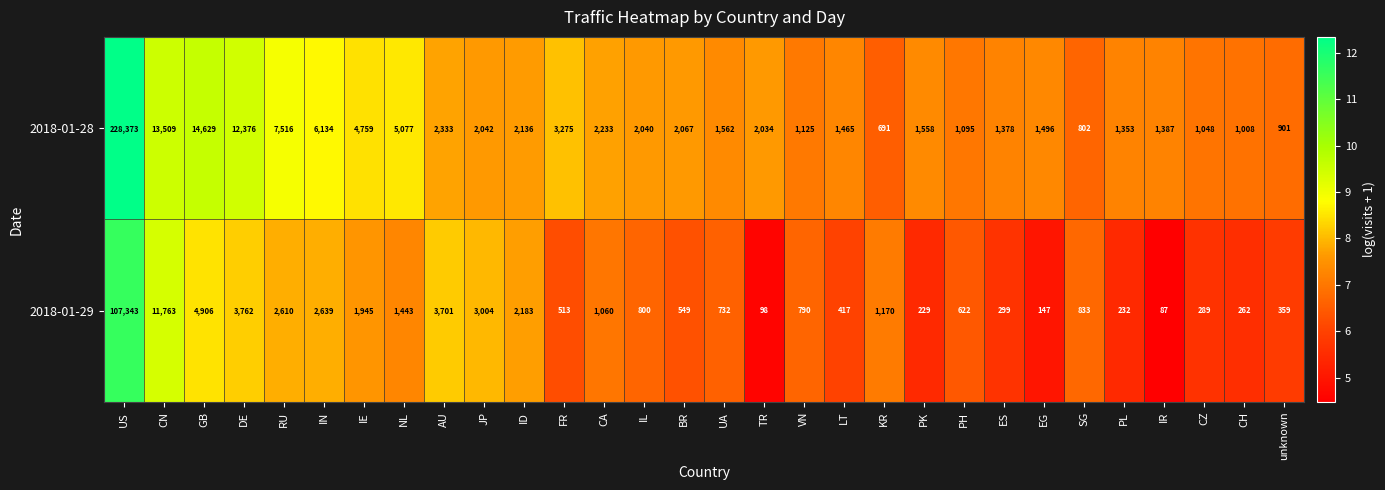

At which label is 2018-01-28 closest to 114532?

GB